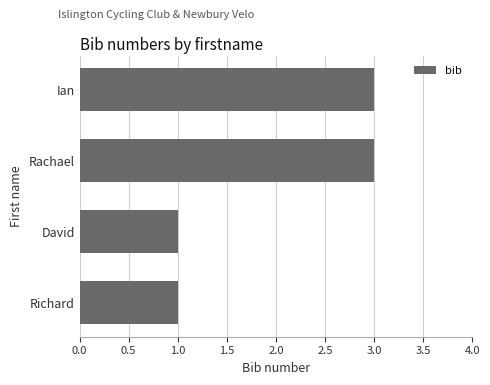

What is the maximum value shown in the chart?

3